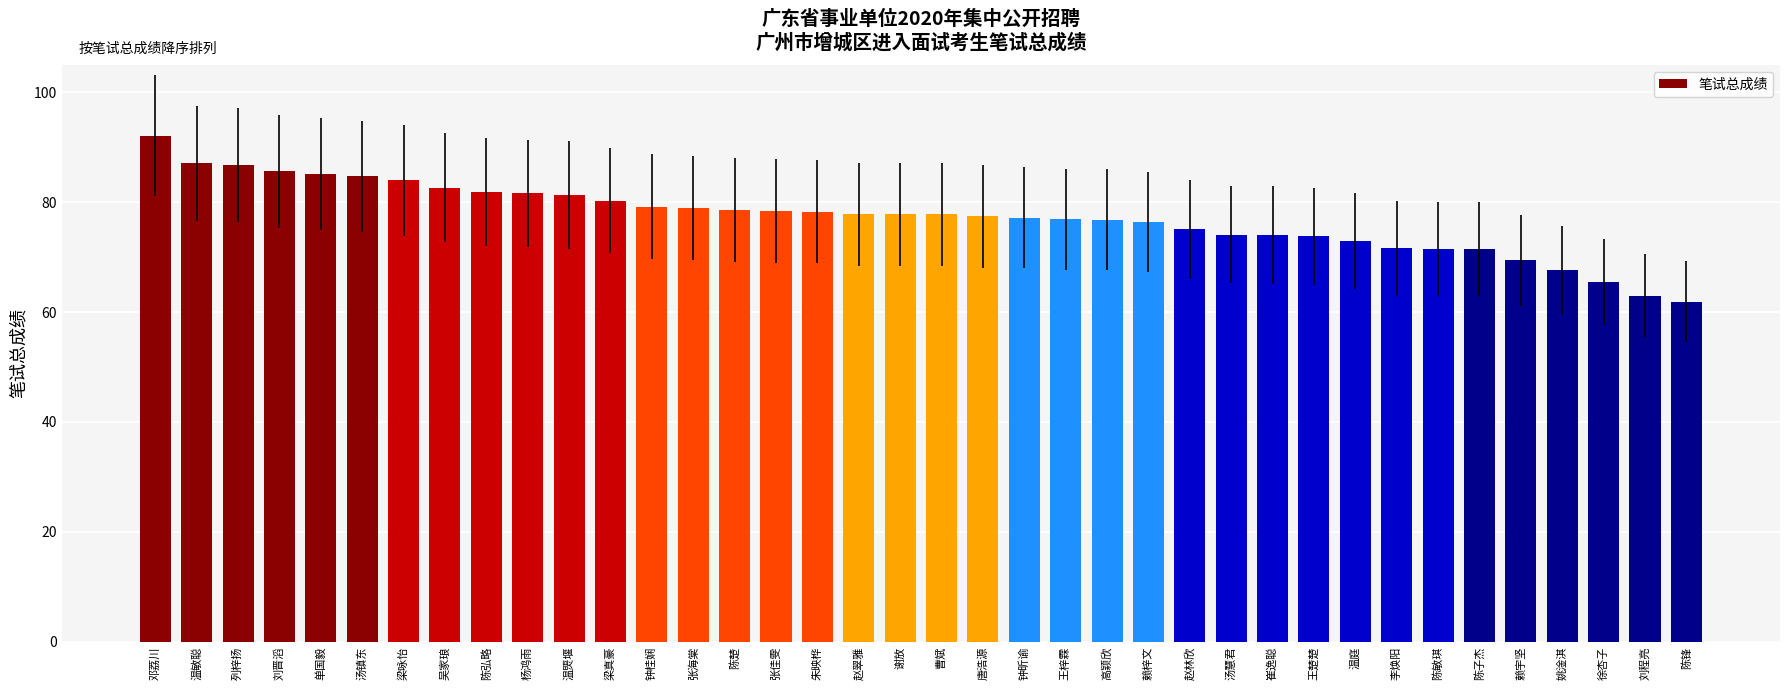

What is the maximum value shown in the chart?

92.1